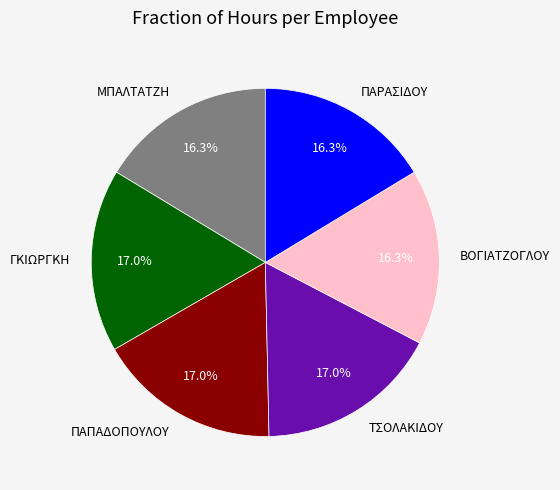

Is ΒΟΓΙΑΤΖΟΓΛΟΥ the majority of the pie?

No